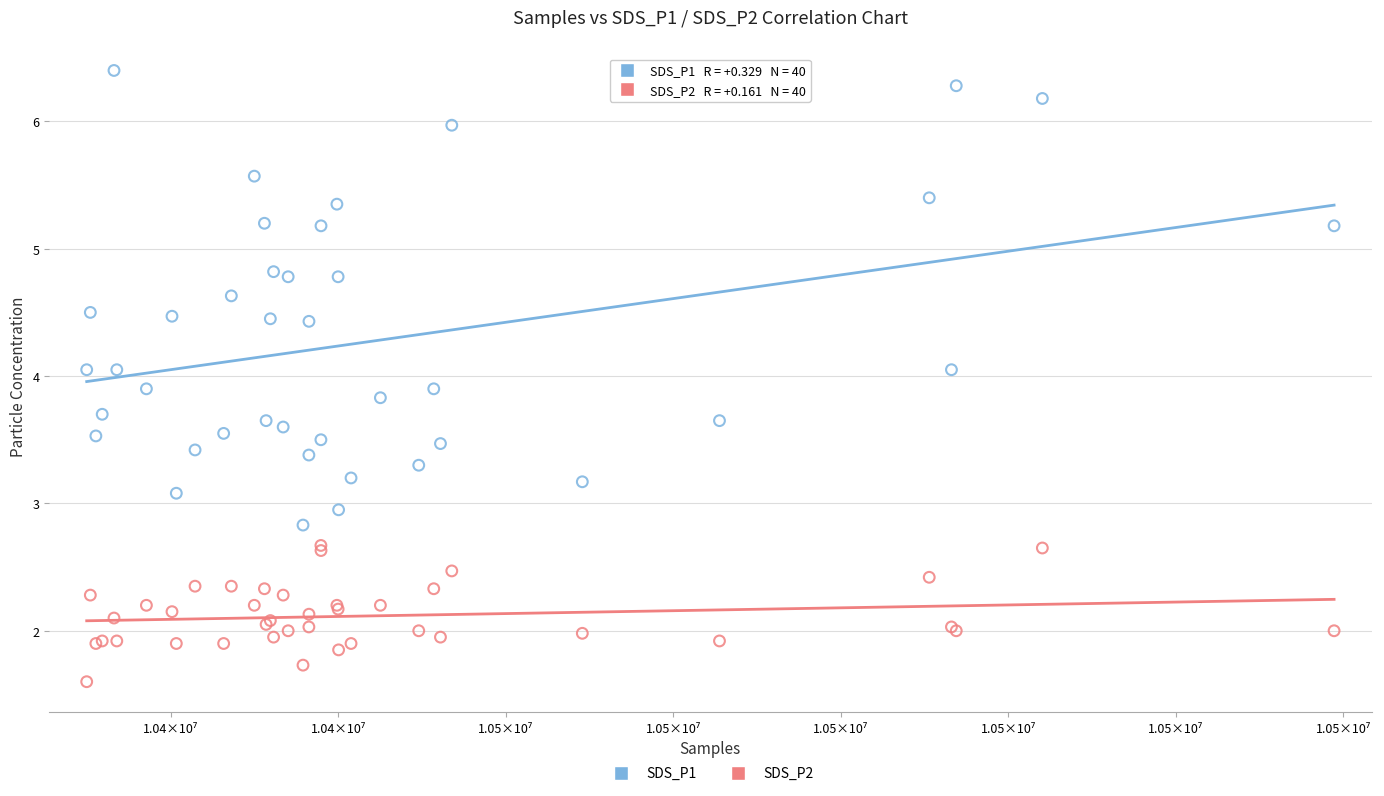

Which series contains the highest Y value?

SDS_P1